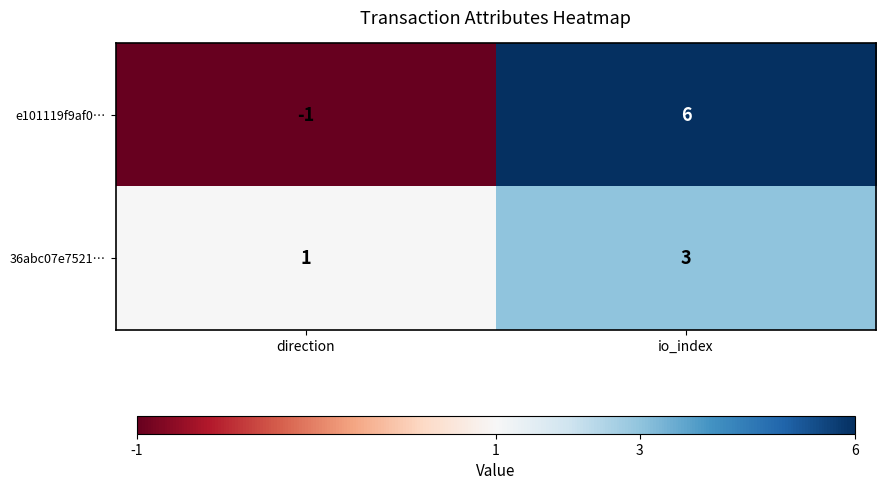

What is the maximum value for 36abc07e7521…?

3